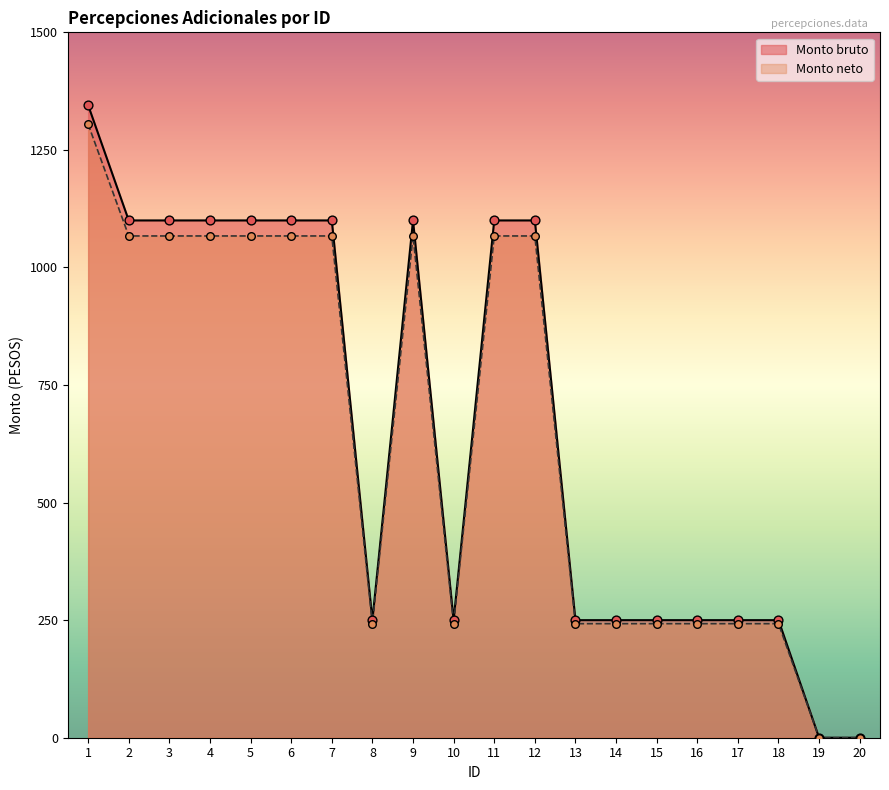

At how many categories does at least one series exceed 486?

10